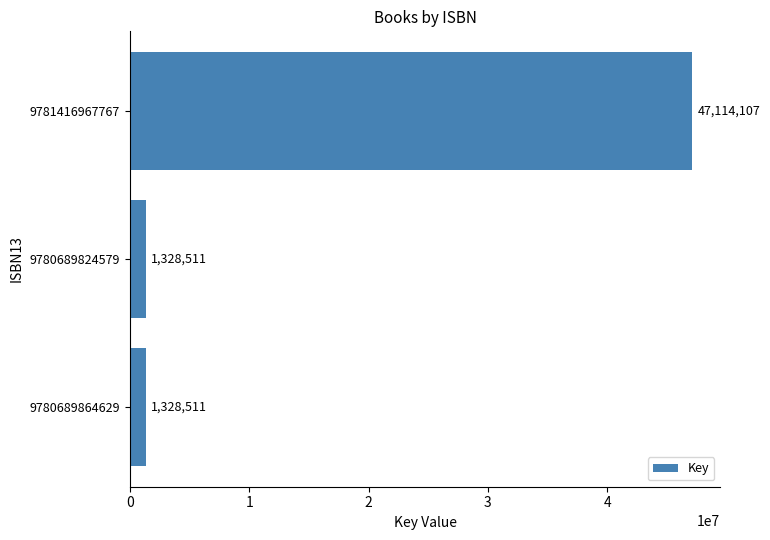

What is the label of the 3rd bar from the bottom?

9781416967767